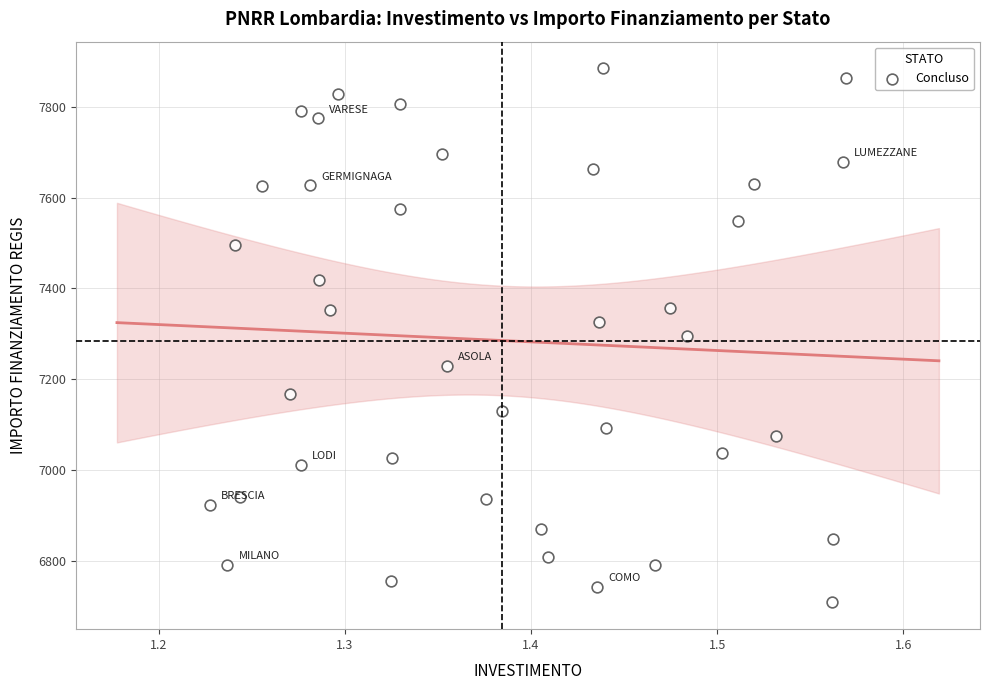

What is the range of X values (max minus min)?

0.3